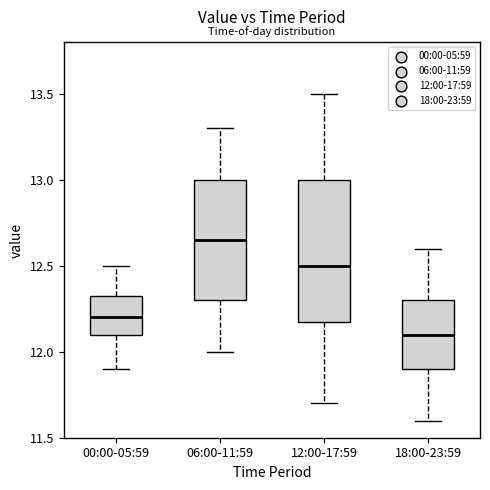

Reading left to right, read every box against the y-axis: the position of its median line, the range the box covers, and the ends of its whiskers. The values are not printed on the chart, so give them approximately, as read against the axis.

00:00-05:59: median 12.20, box 12.10 to 12.35, whiskers 11.90 to 12.50
06:00-11:59: median 12.65, box 12.30 to 13.00, whiskers 12.00 to 13.30
12:00-17:59: median 12.50, box 12.20 to 13.00, whiskers 11.70 to 13.50
18:00-23:59: median 12.10, box 11.90 to 12.30, whiskers 11.60 to 12.60